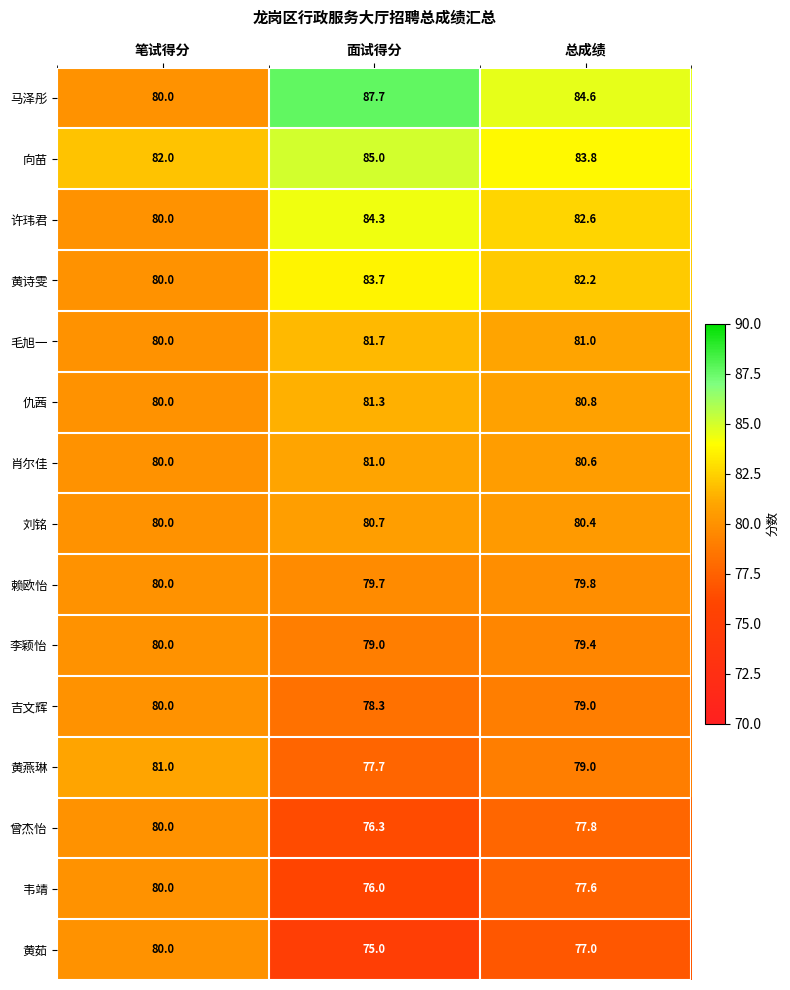

List the labels in order of 毛旭一 value, smallest first.

笔试得分, 总成绩, 面试得分